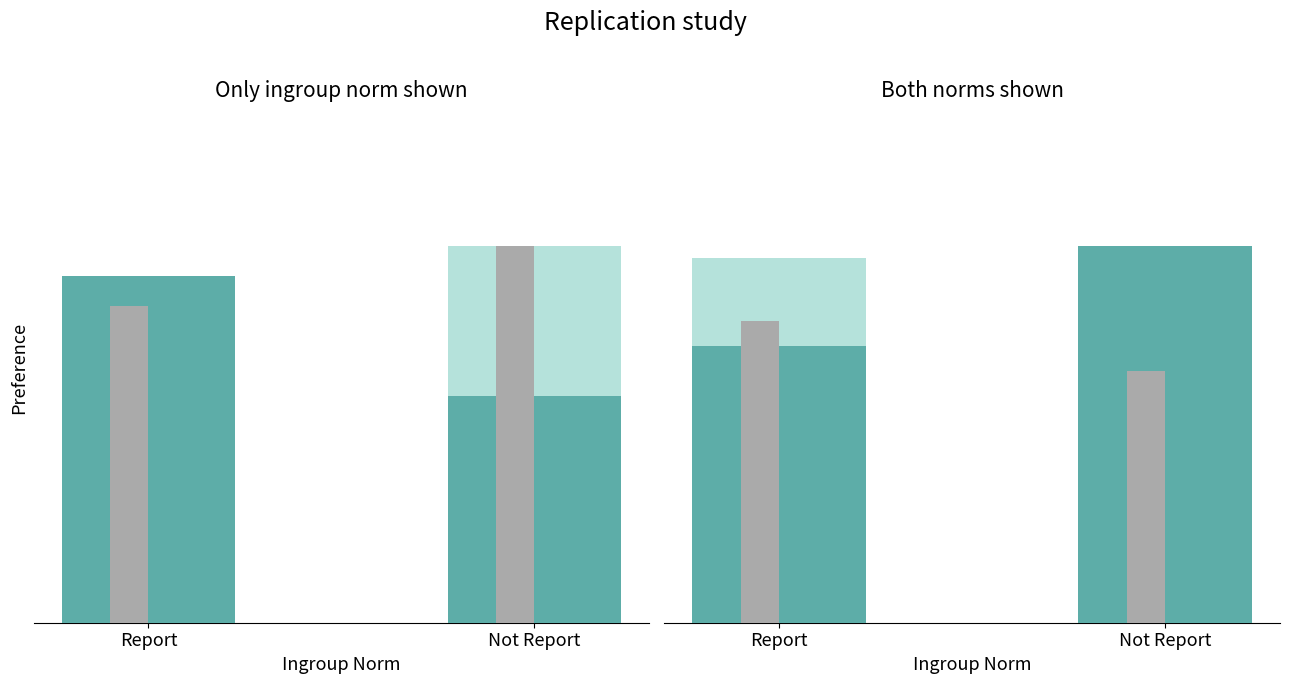

How many series are shown in this chart?

3